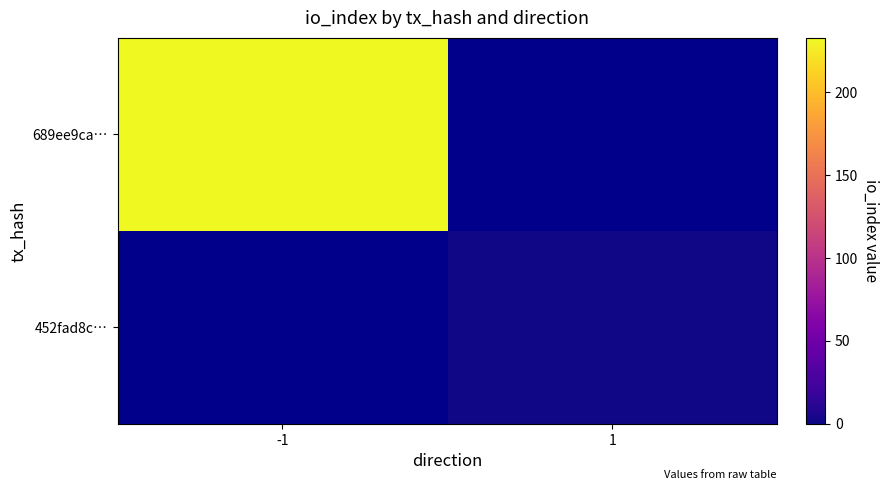

Which has a higher value, 1 or -1?

-1